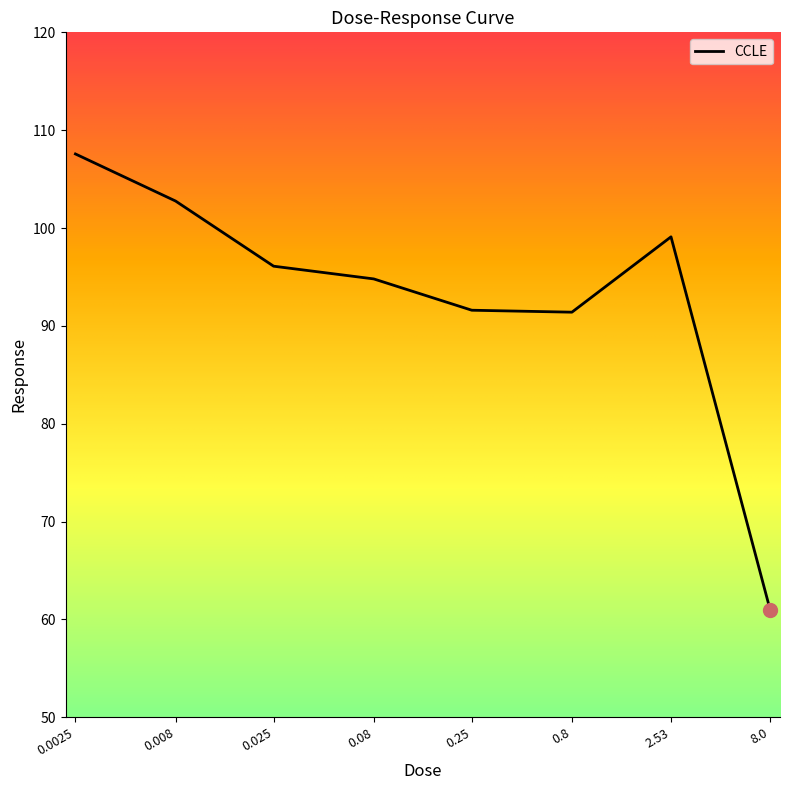

Is this an area chart (filled region under the line)?

No